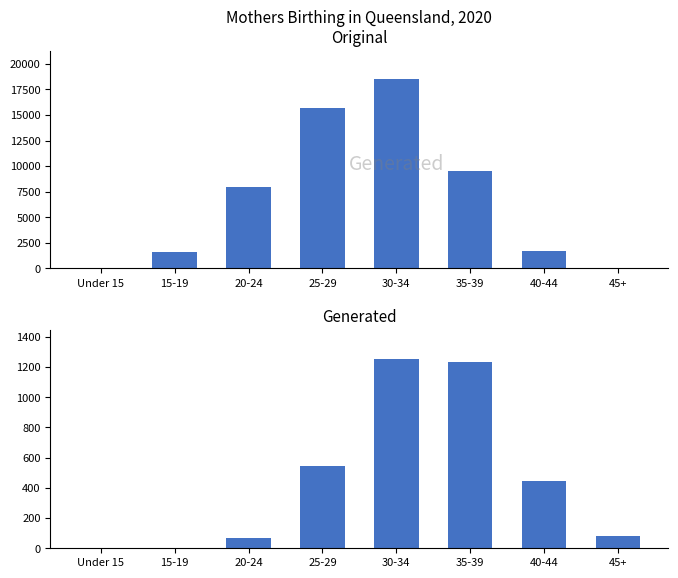

Is the value of Yes (Assisted Conception) at Under 15 greater than the value of No (Assisted Conception) at 15-19?

No